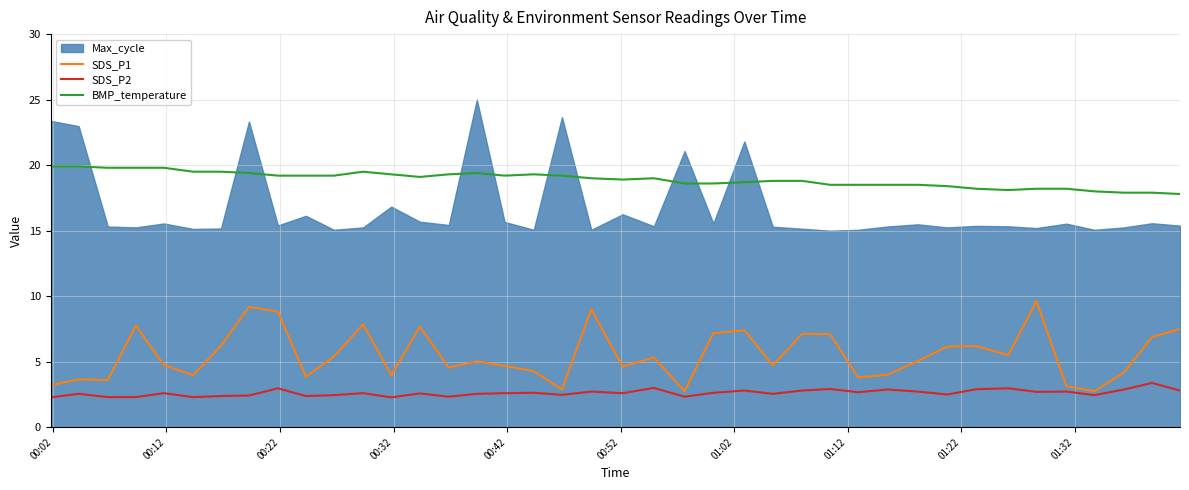

True or false: SDS_P1 and BMP_temperature cross at least once.

False